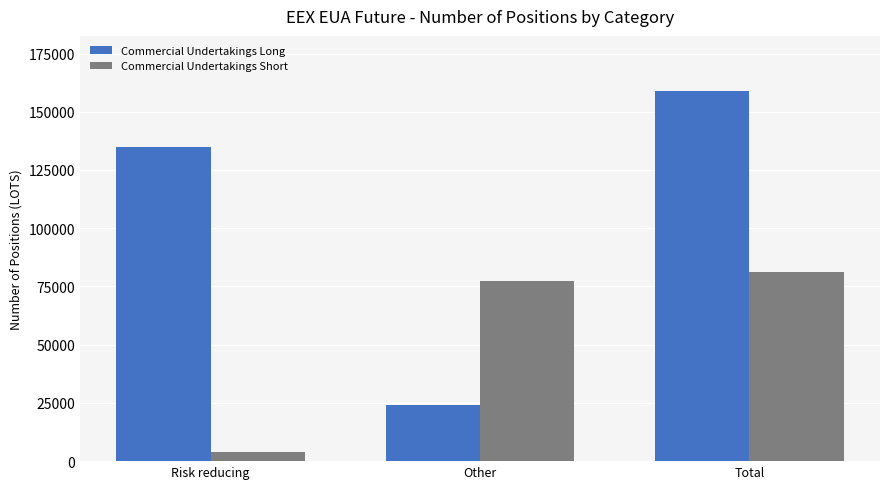

True or false: Commercial Undertakings Short has a value of 81226 at Total.

True